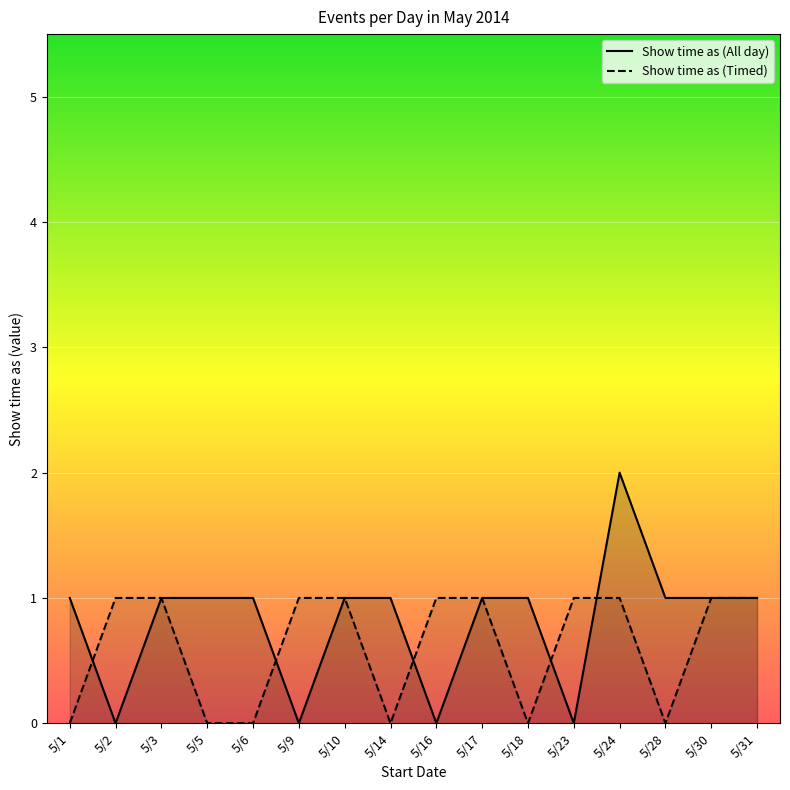

How many positive values does the Show time as (Timed) series have?

10